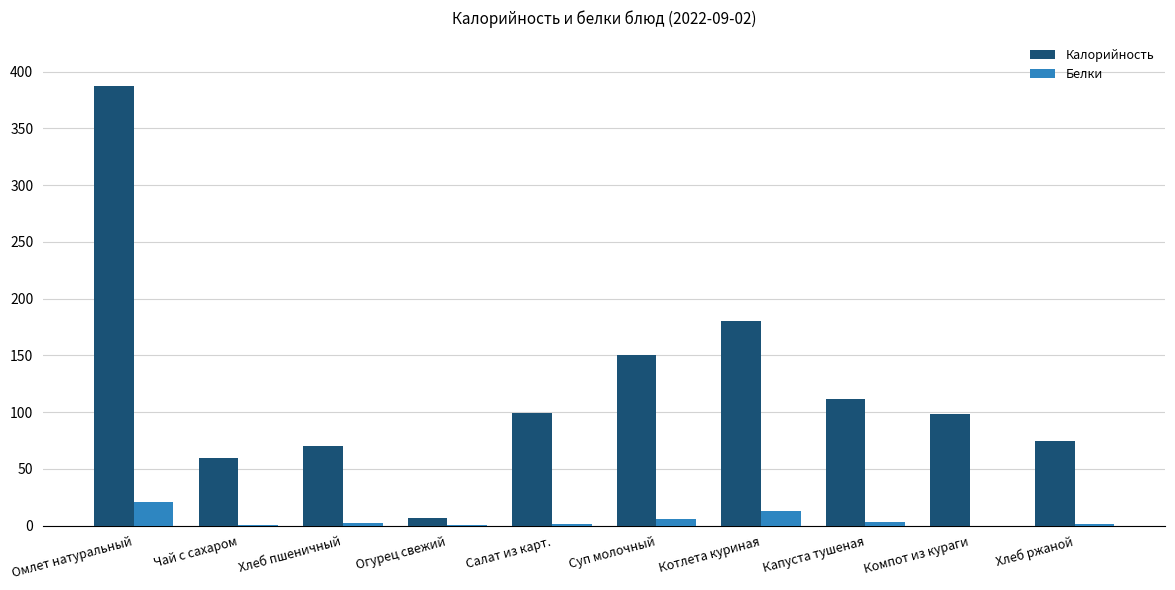

What is the highest value of the Белки series?

20.9